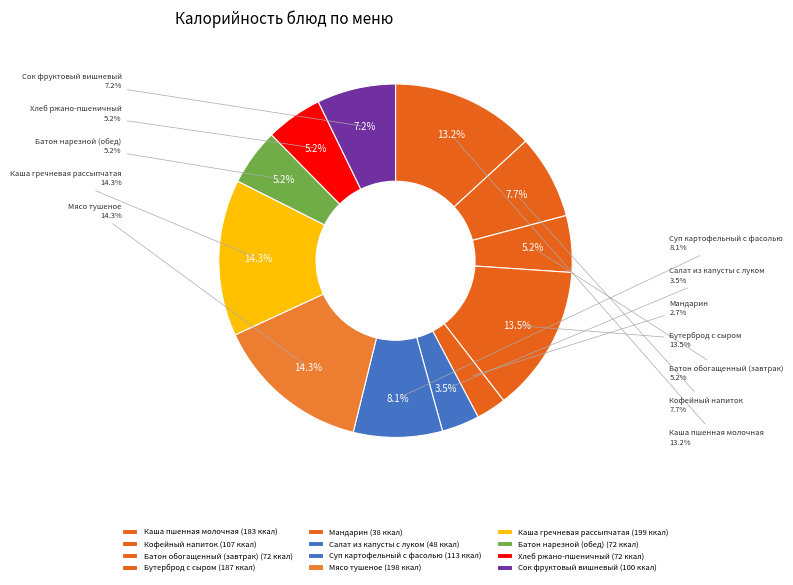

What percentage is the Кофейный напиток slice, to the nearest percent?

8%